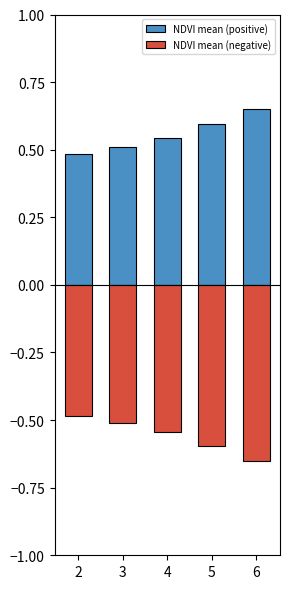

The NDVI mean (negative) series shows -0.3 at 5. True or false?

False